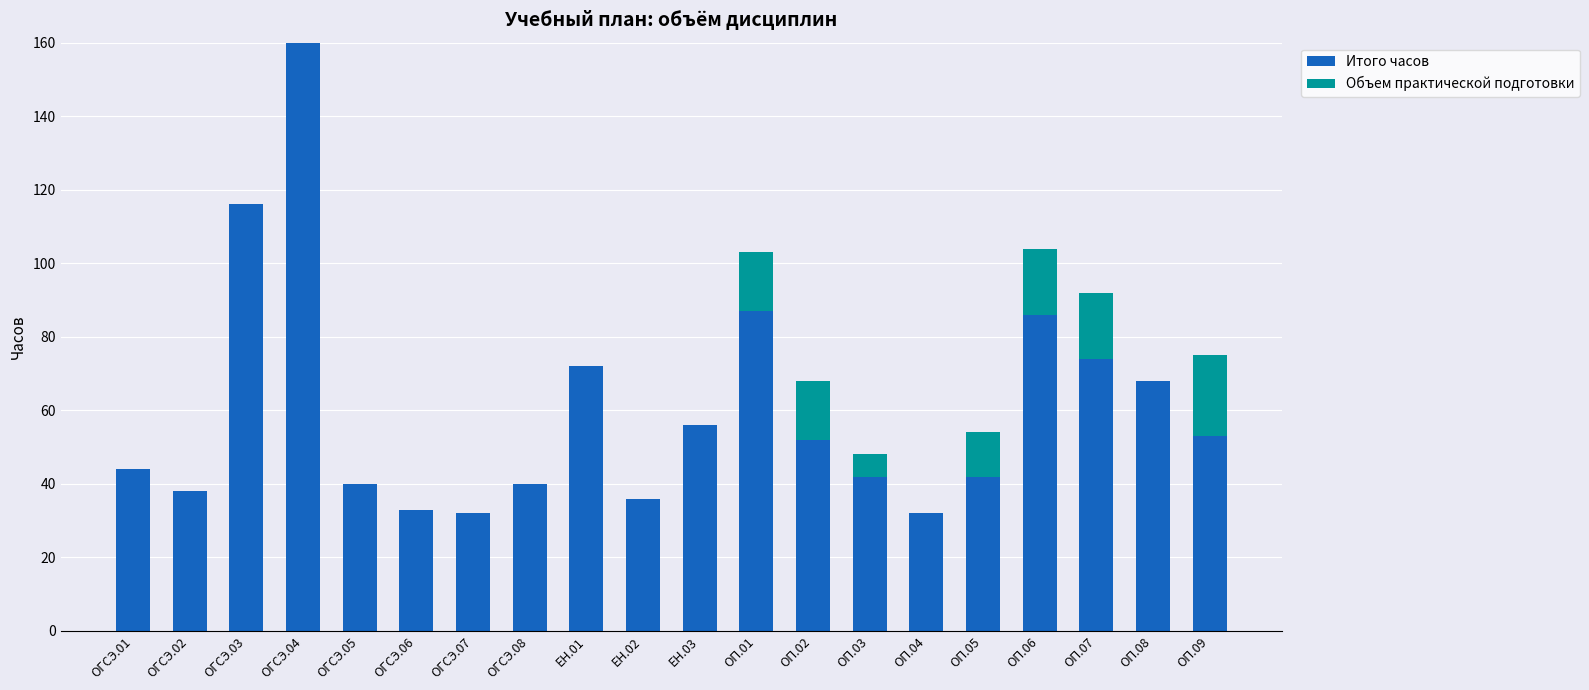

The value of Итого часов at ОП.09 is 53. True or false?

True